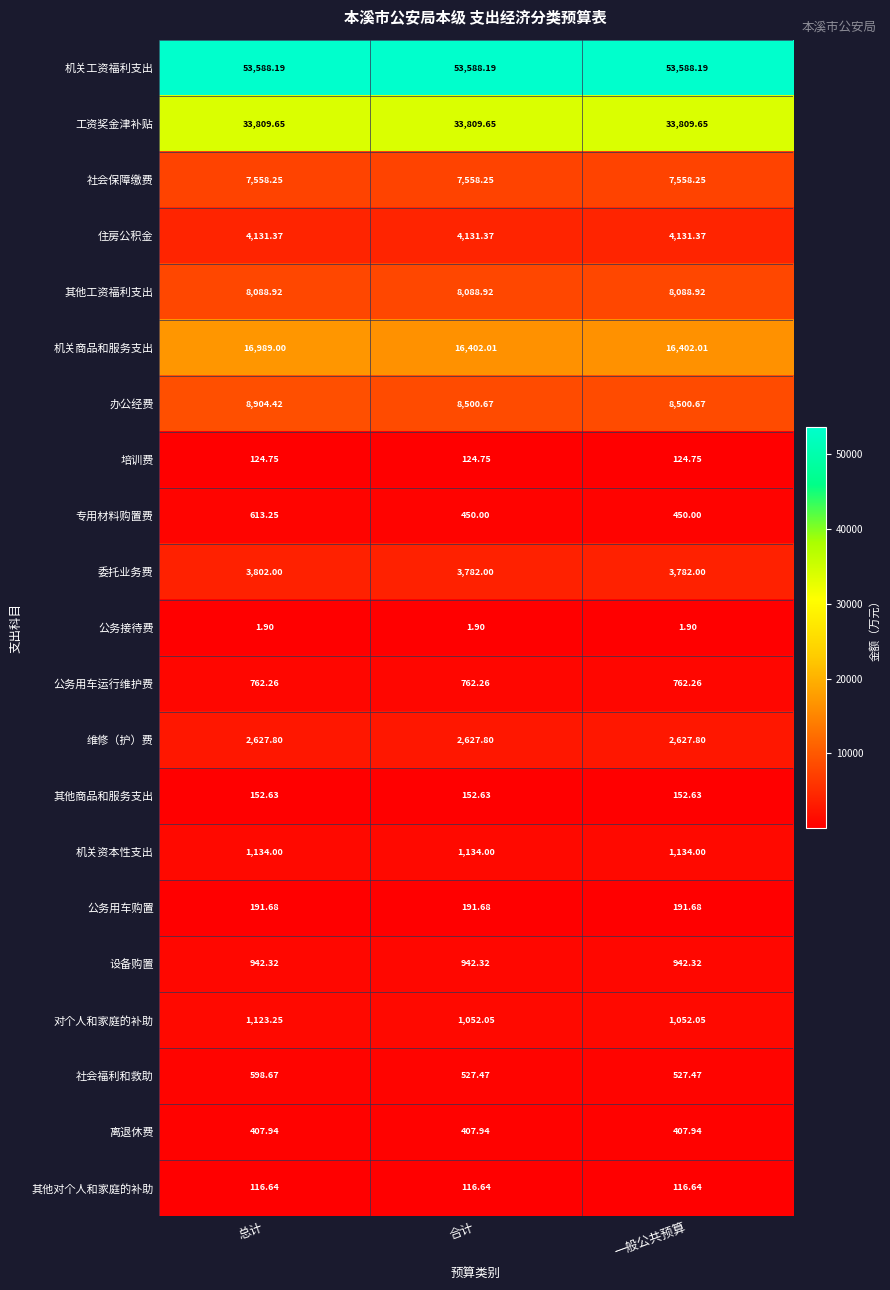

At which category is the sum across all series the highest?

总计